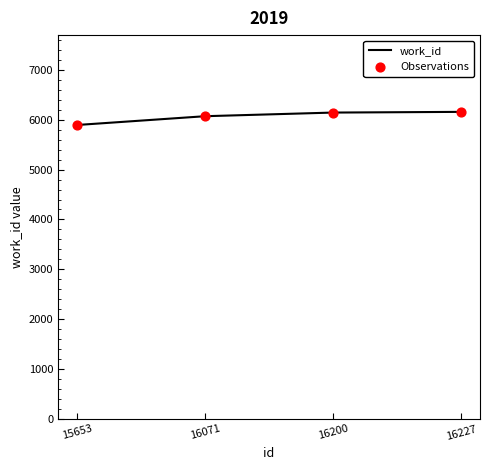

Which has a higher value, 16071 or 15653?

16071